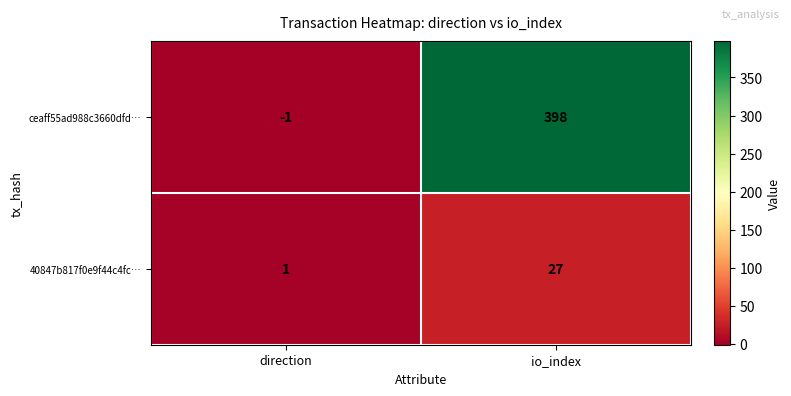

Which category has the highest value across all series?

io_index